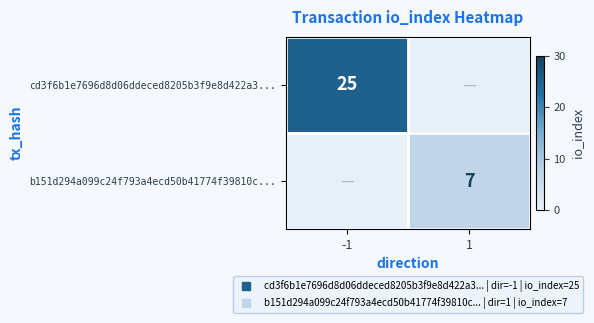

What is the sum of all cd3f6b1e7696d8d06ddeced8205b3f9e8d422a3... values?

25